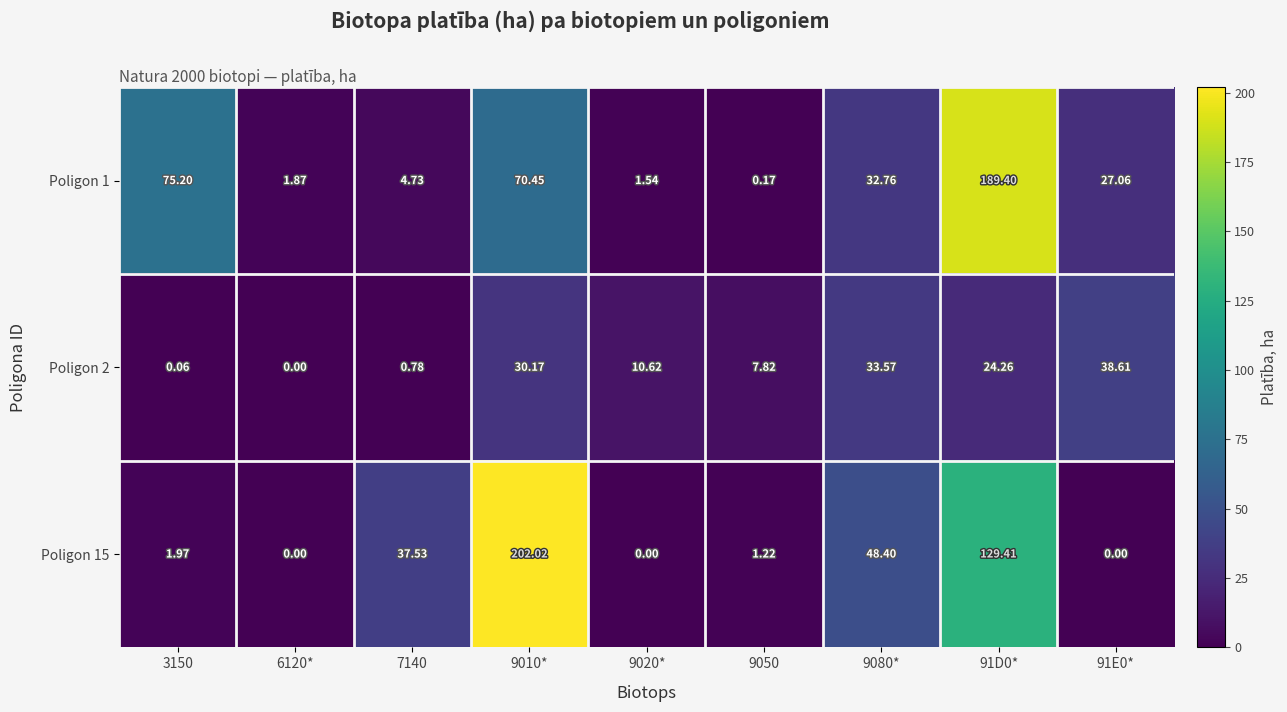

At 9020*, list the series in order from smallest to largest.

Poligon 15, Poligon 1, Poligon 2